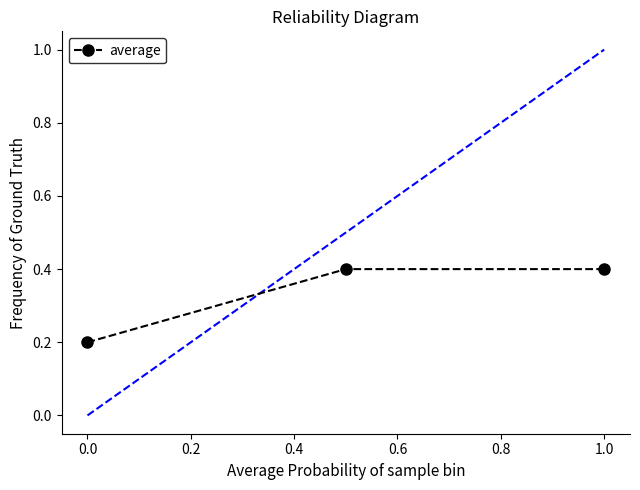

Reading left to right, transcribe all the data shown in this chart.

0.2	0.4	0.4